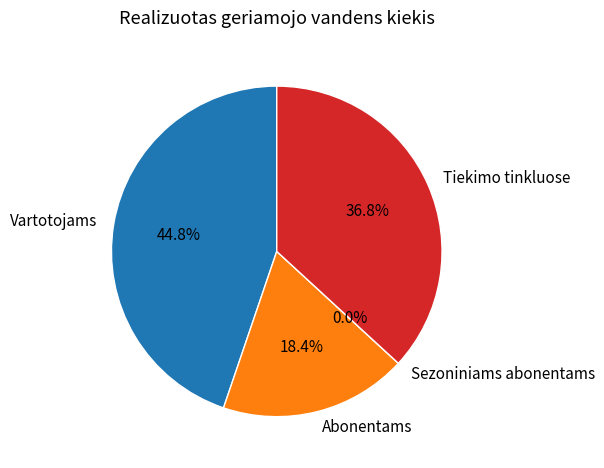

To the nearest percent, what is the average slice percentage?

25%